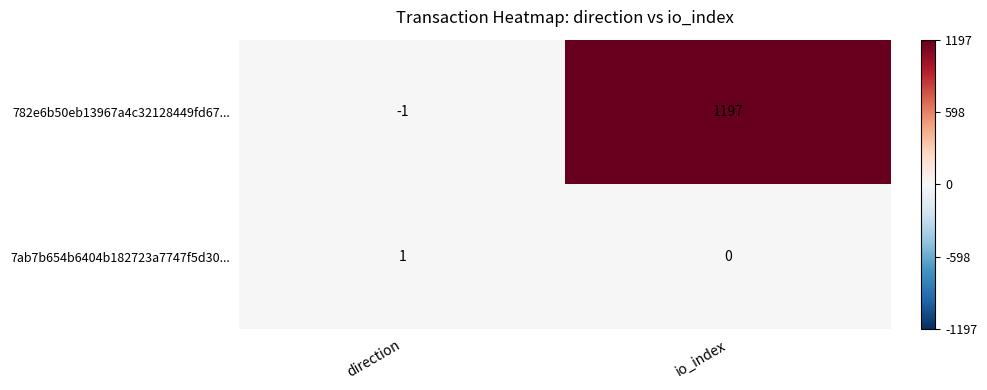

Which label corresponds to the smallest value in the chart?

direction